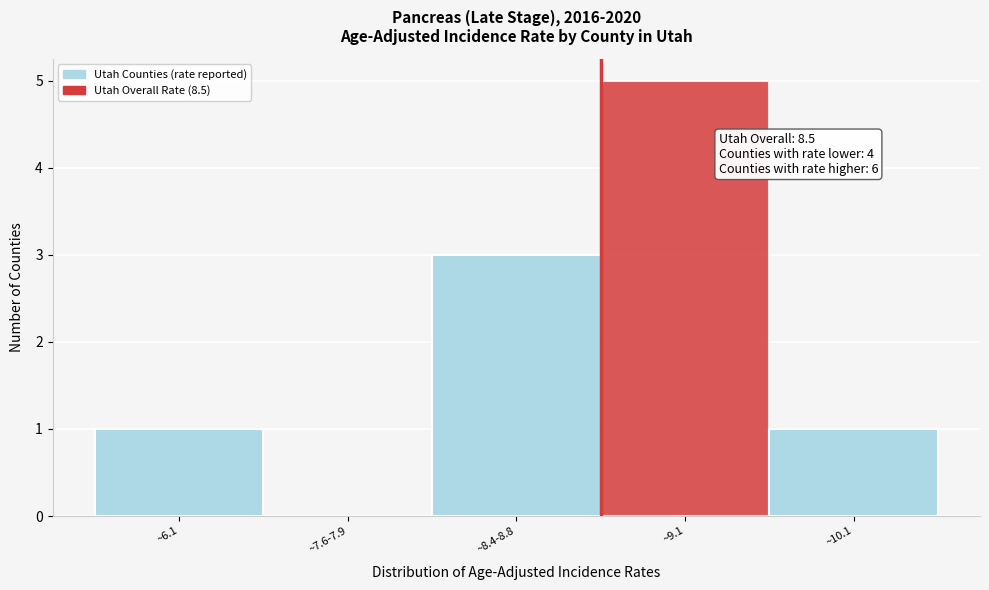

Reading left to right, what are all the values shown in this chart?

~6.1=1	~7.6-7.9=0	~8.4-8.8=3	~9.1=5	~10.1=1